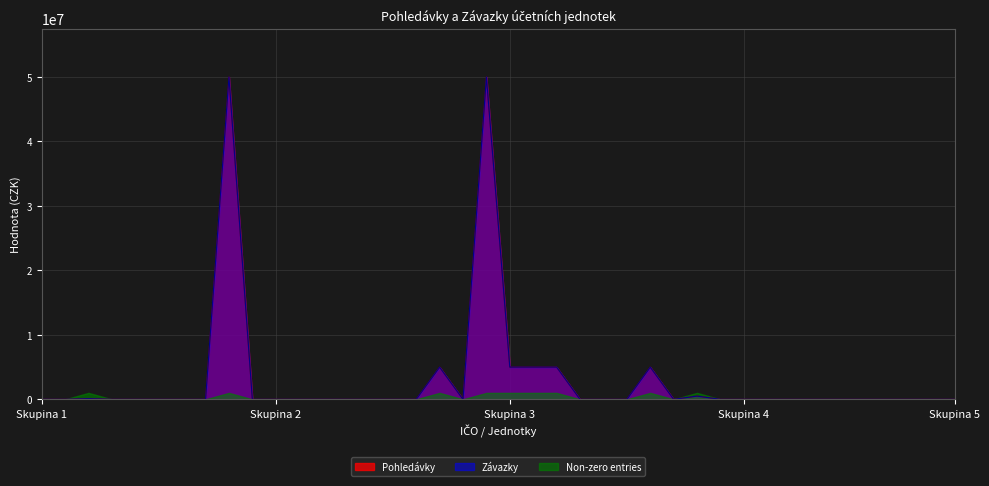

True or false: Závazky and Pohledávky intersect in this chart.

False